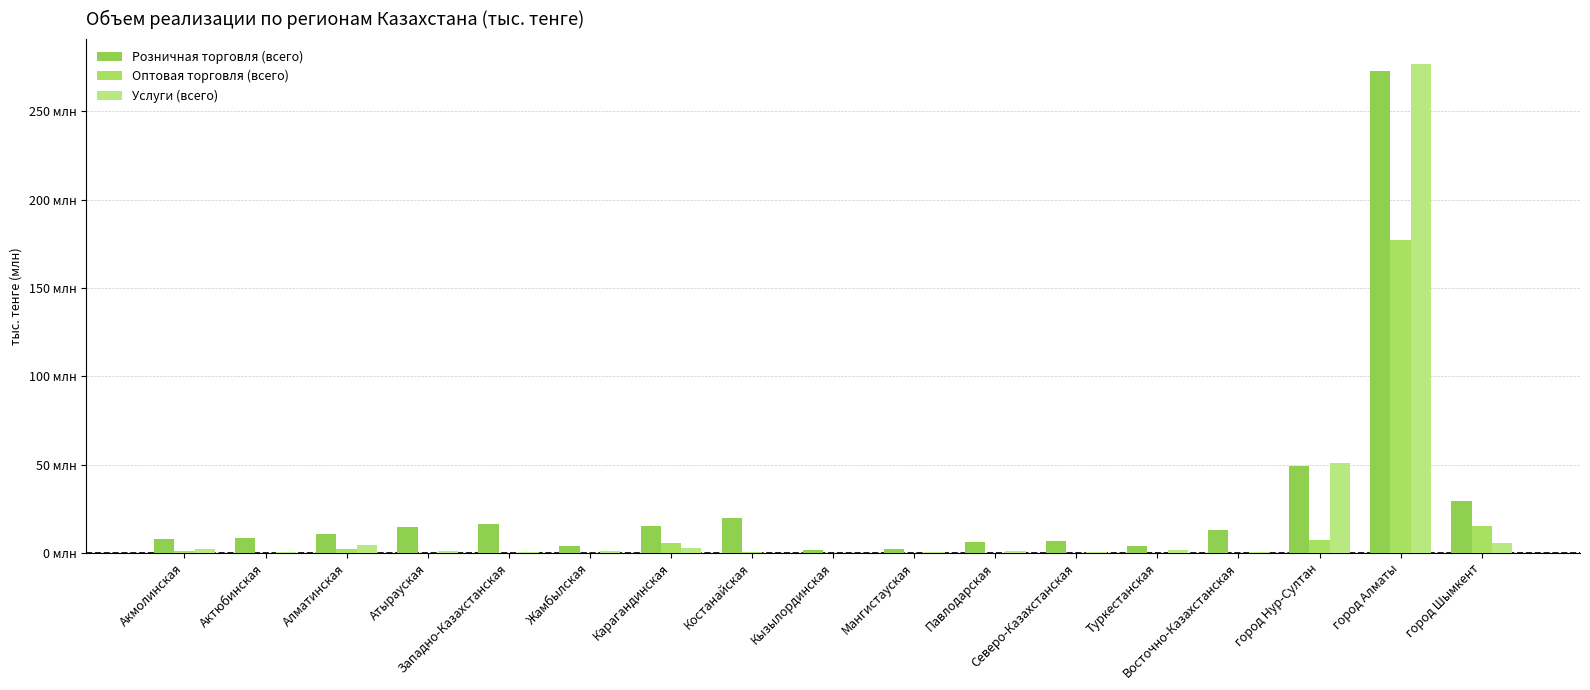

Which series has the widest spread of values?

Услуги (всего)